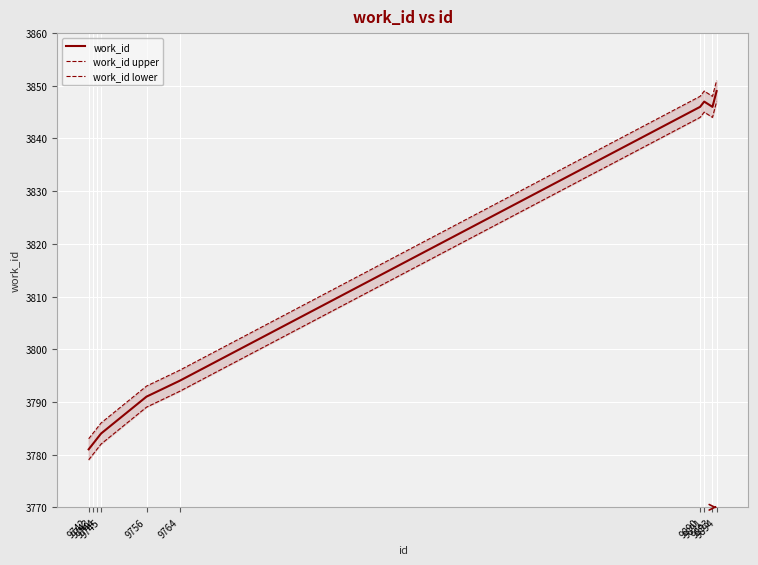

What is the difference between the highest and lowest values at 9745?

4